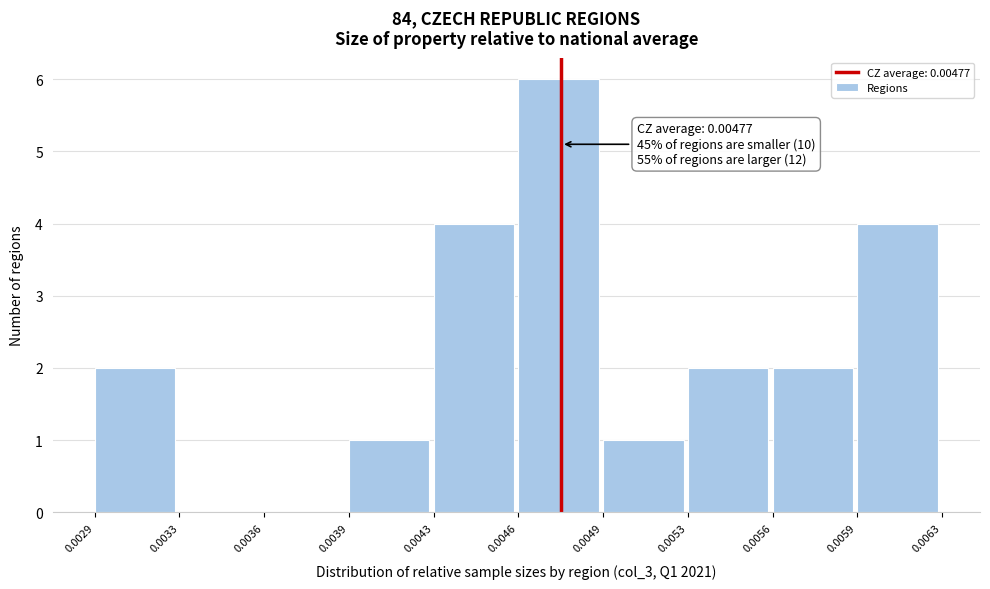

Reading right to left, transcribe all the data shown in this chart.

0.0059=4	0.0056=2	0.0053=2	0.0049=1	0.0046=6	0.0043=4	0.0039=1	0.0036=0	0.0033=0	0.0029=2